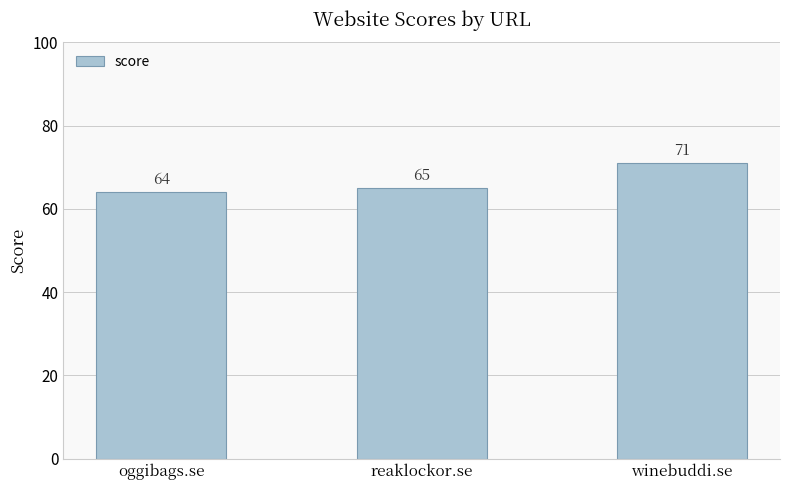

List the labels in order of value, smallest first.

oggibags.se, reaklockor.se, winebuddi.se